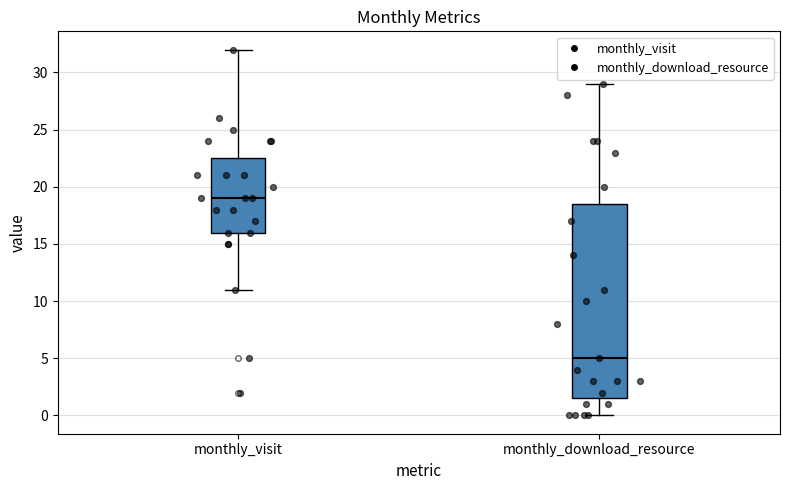

Which box has the highest median line?

monthly_visit